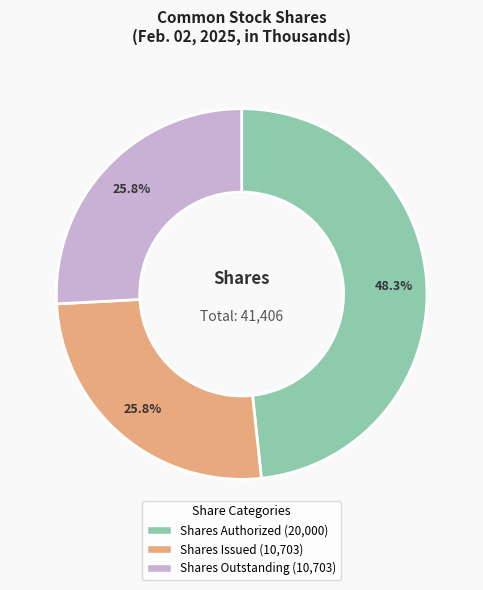

How many segments does this pie chart have?

3